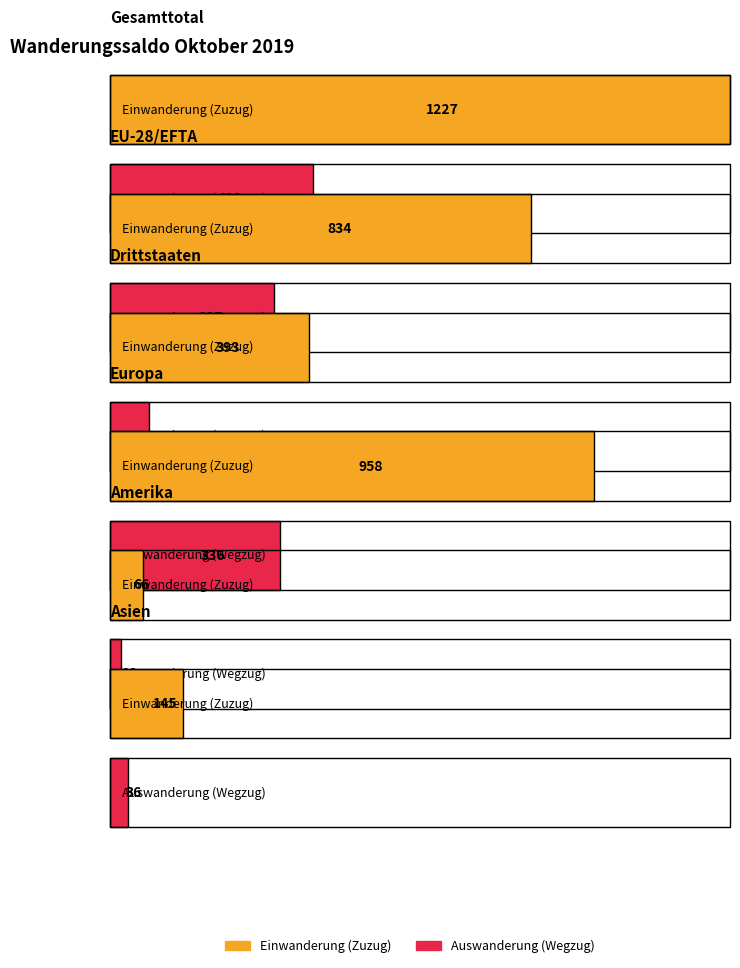

What is the difference between the maximum and minimum values in the Einwanderung (Zuzug) series?

1161